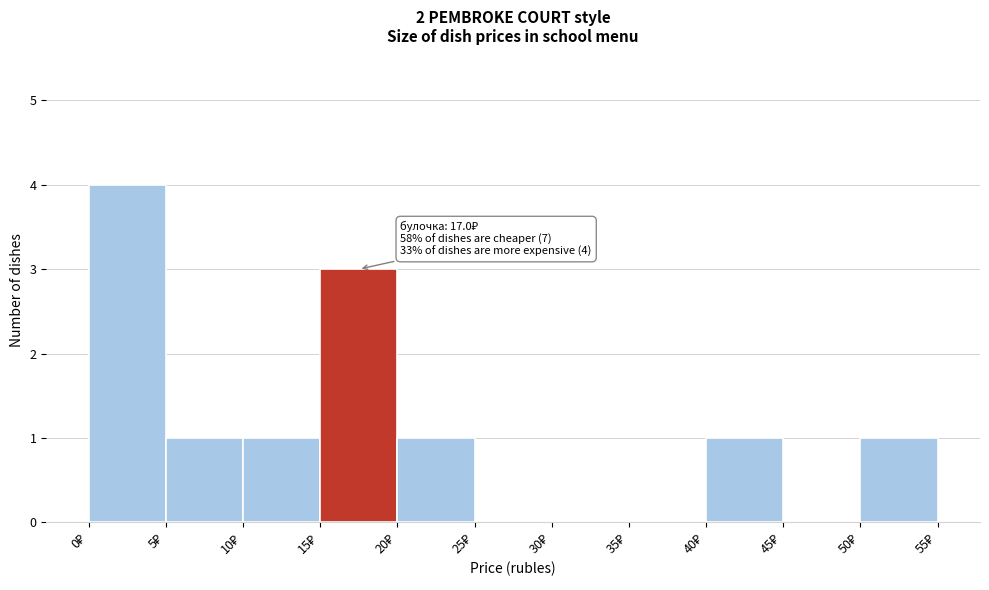

Over which range of the x-axis is the bar tallest?

0 to 5